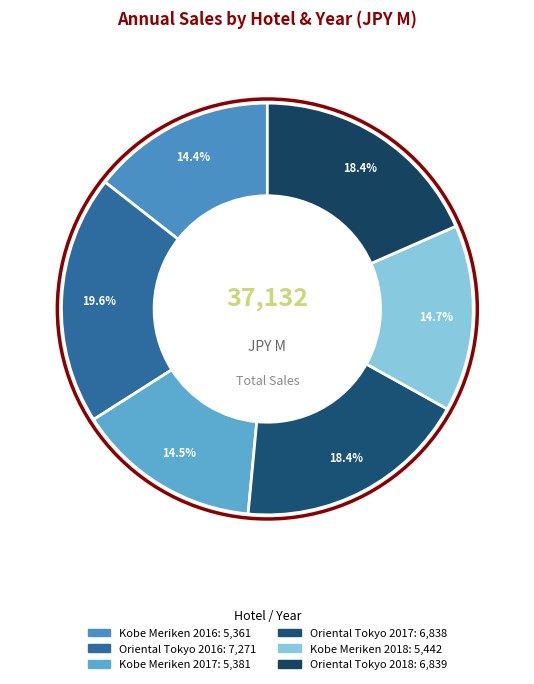

Combined, do Oriental Tokyo 2016 and Kobe Meriken 2016 account for over 50%?

No